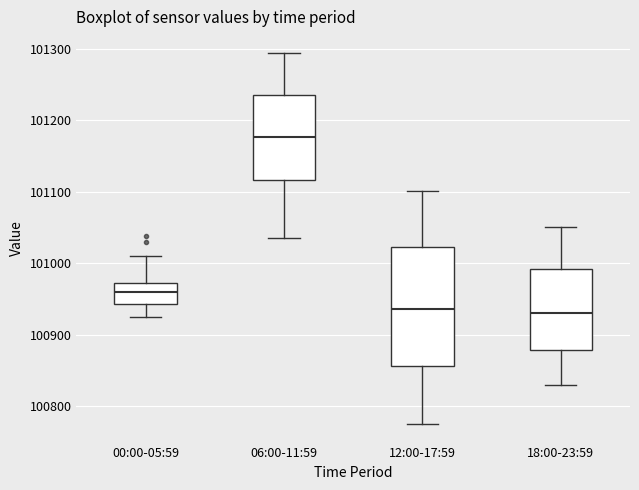

Which box has the highest median line?

06:00-11:59